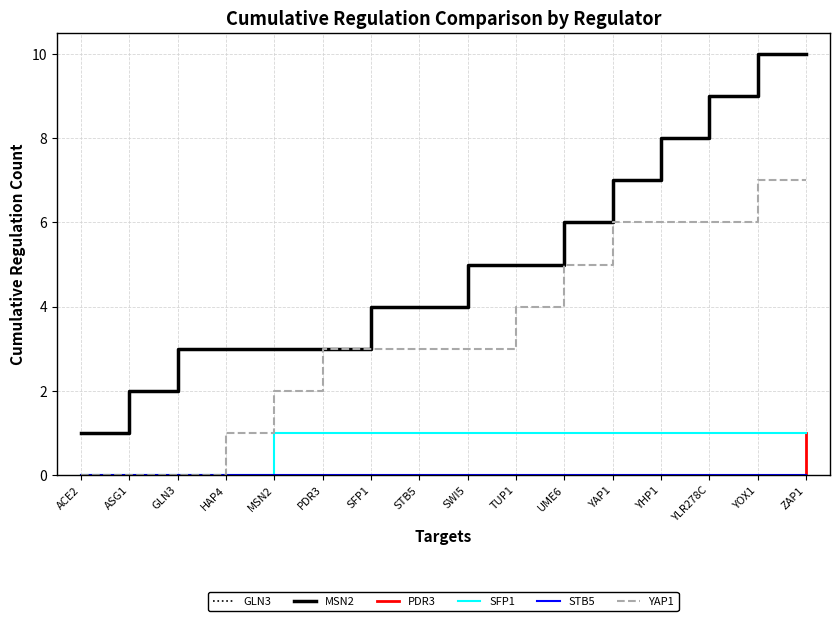

Does the chart have visible grid lines?

Yes